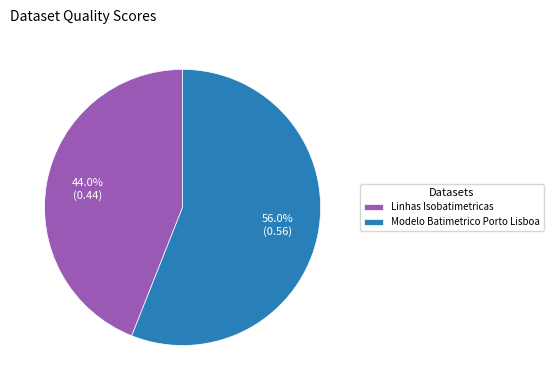

Which slice is the smallest?

Linhas Isobatimetricas